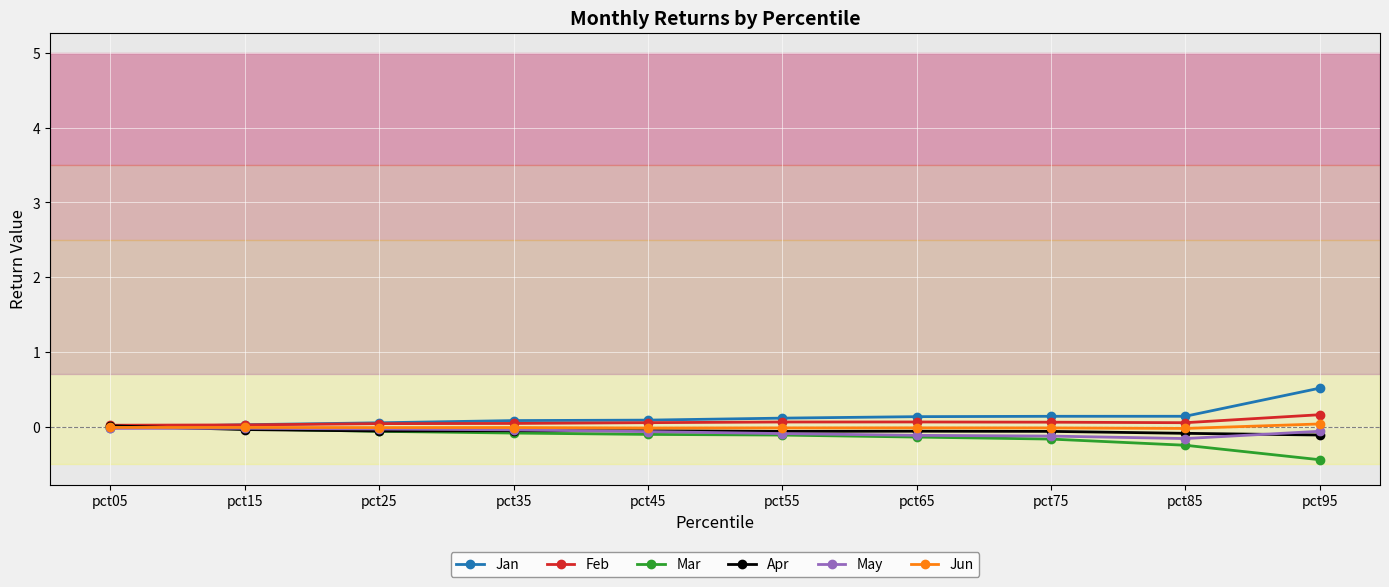

What is the value of the Mar point at the 9th from the left?

-0.2